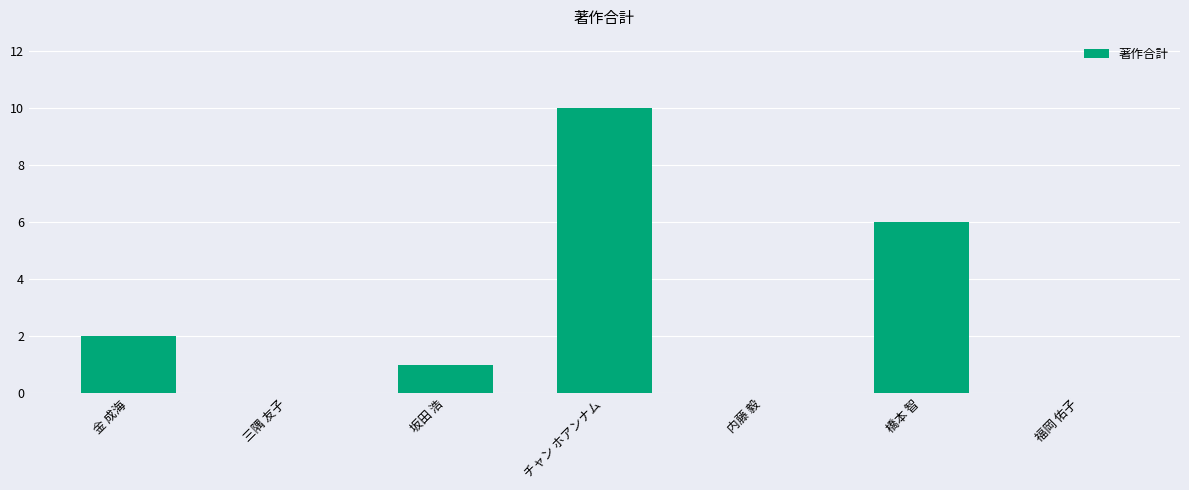

Reading right to left, list all the values displayed in this chart.

福岡 佑子=0	橋本 智=6	内藤 毅=0	チャン ホアンナム=10	坂田 浩=1	三隅 友子=0	金 成海=2